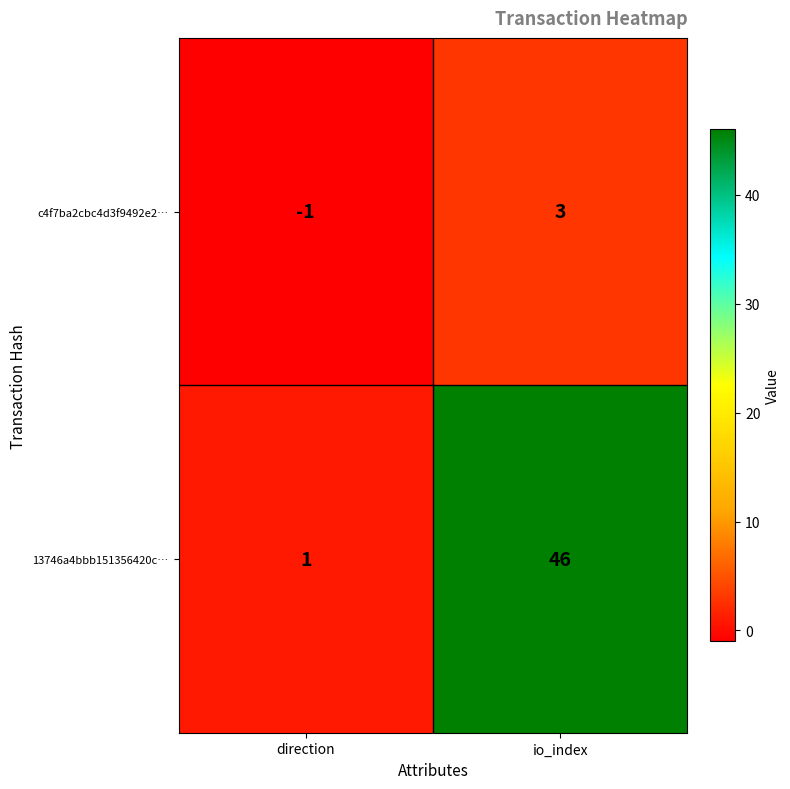

Which series has the largest total across all categories?

13746a4bbb151356420c…